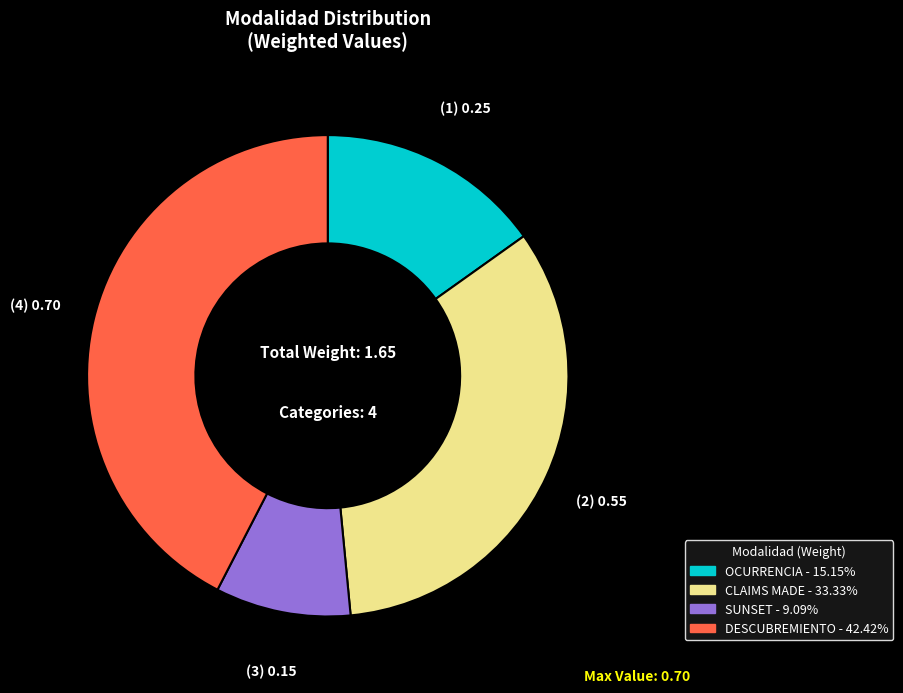

How many segments does this pie chart have?

4